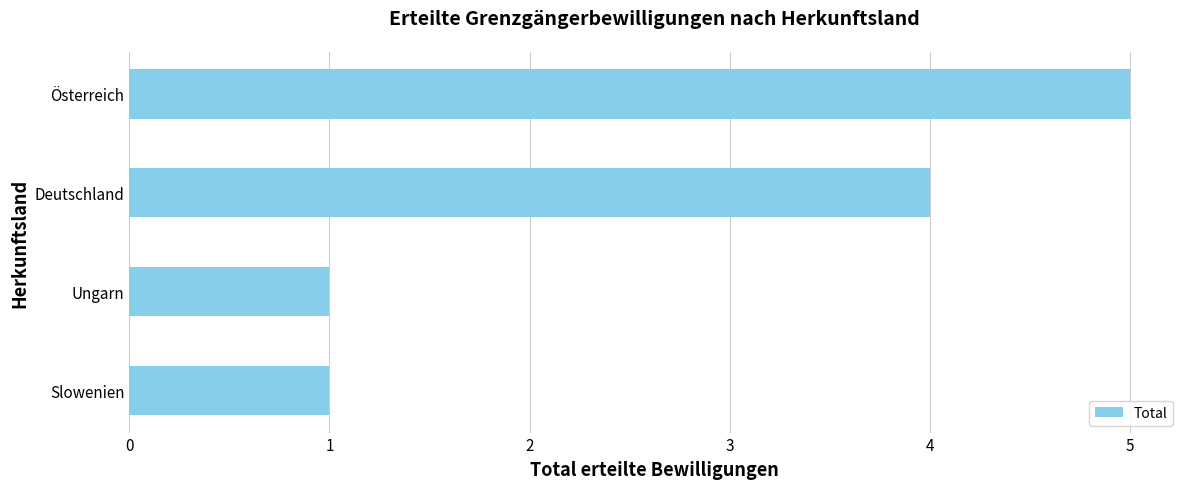

How many bars are there in total?

4